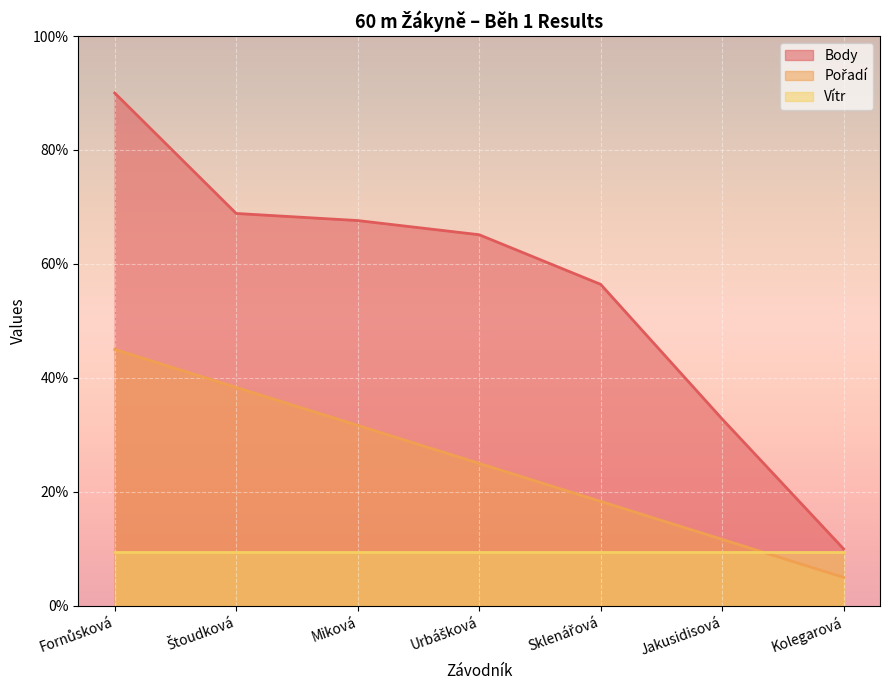

List the labels in order of Body value, largest first.

Fornůsková, Štoudková, Miková, Urbášková, Sklenářová, Jakusidisová, Kolegarová